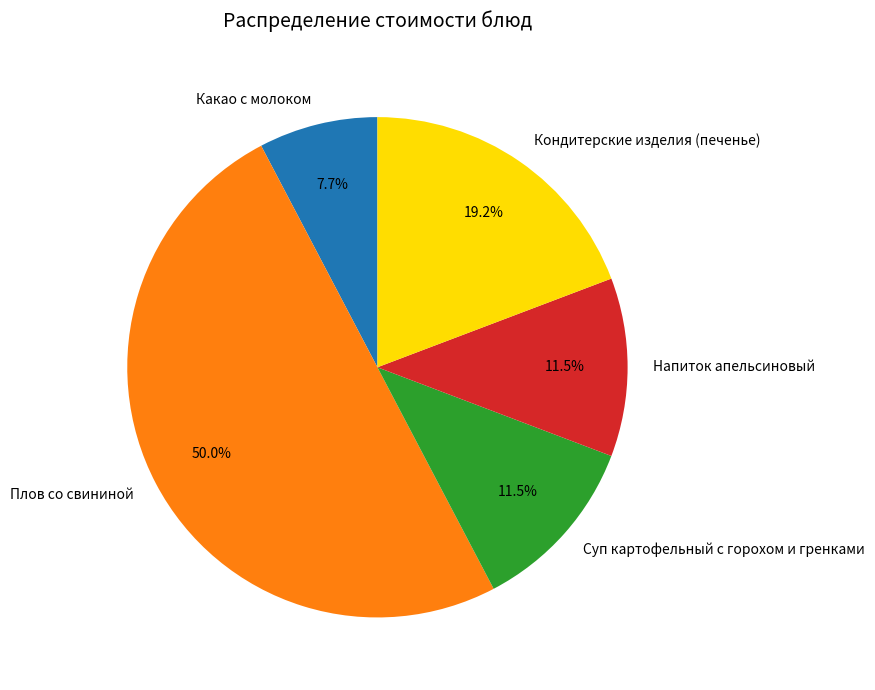

Is the sum of Какао с молоком and Суп картофельный с горохом и гренками greater than half?

No